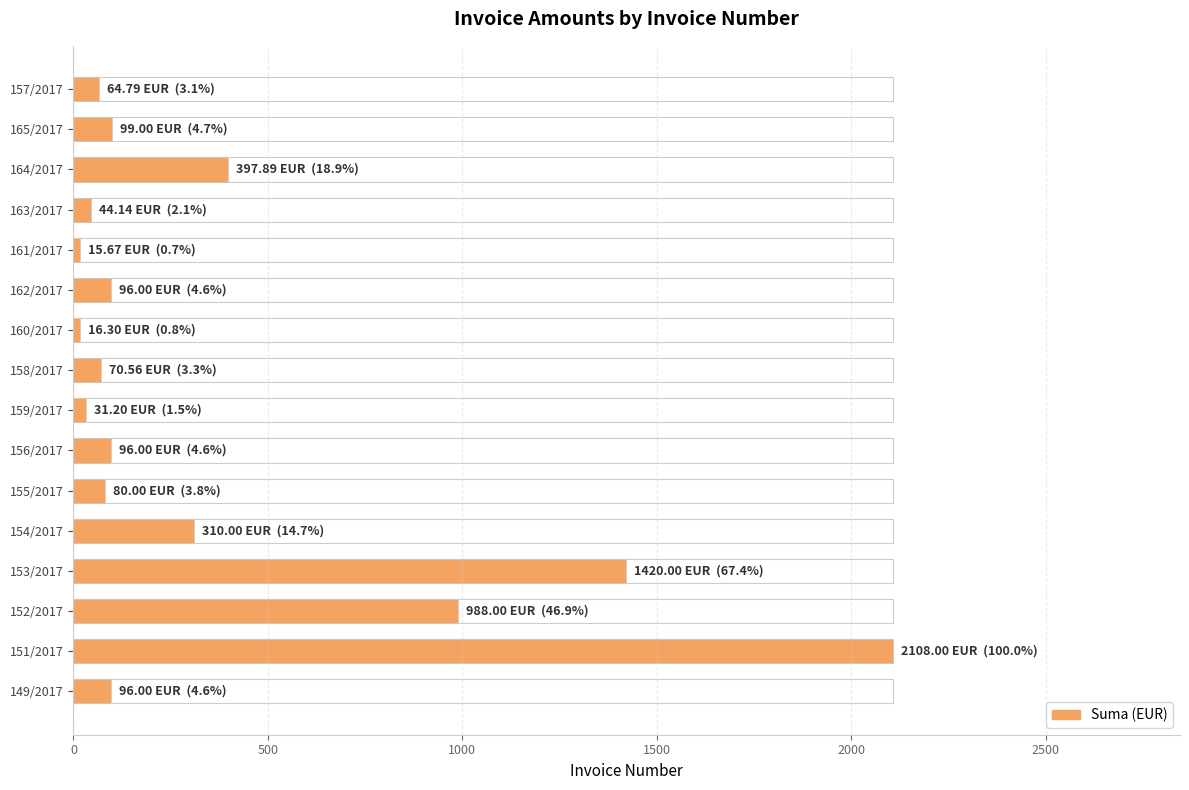

What is the smallest value displayed?

15.7